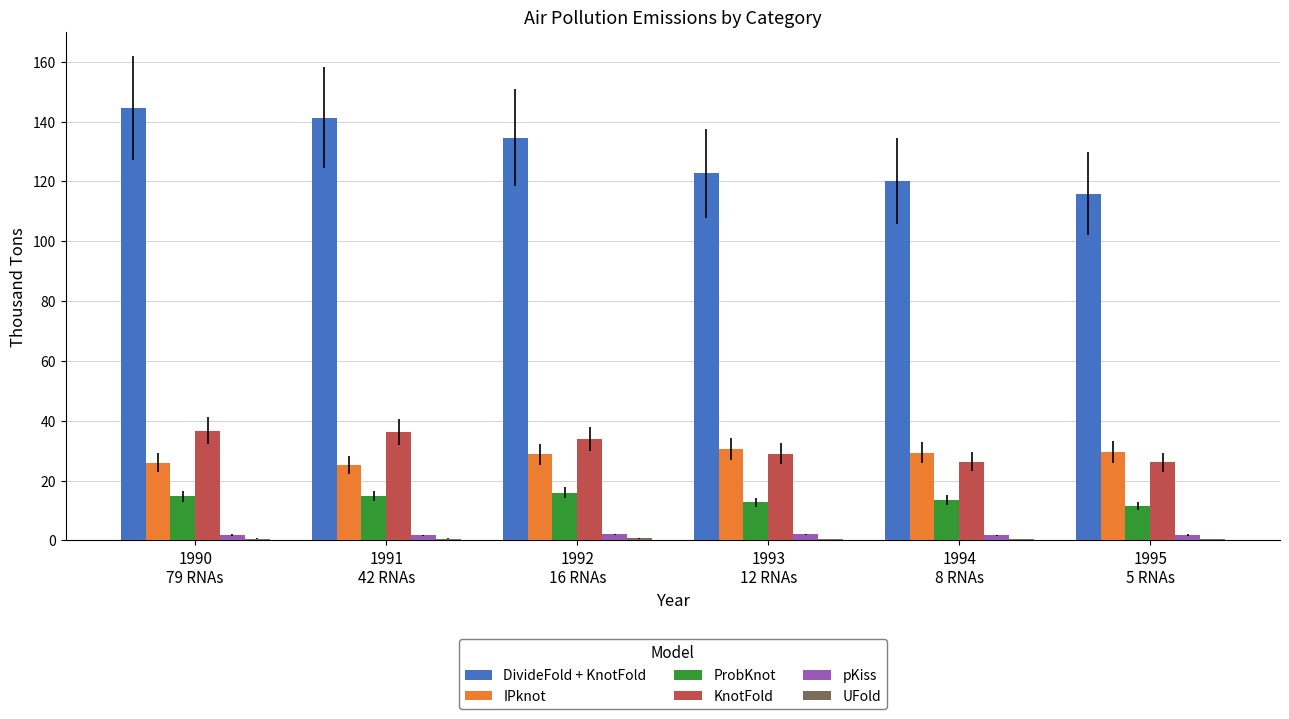

What is the maximum value shown in the chart?

144.5